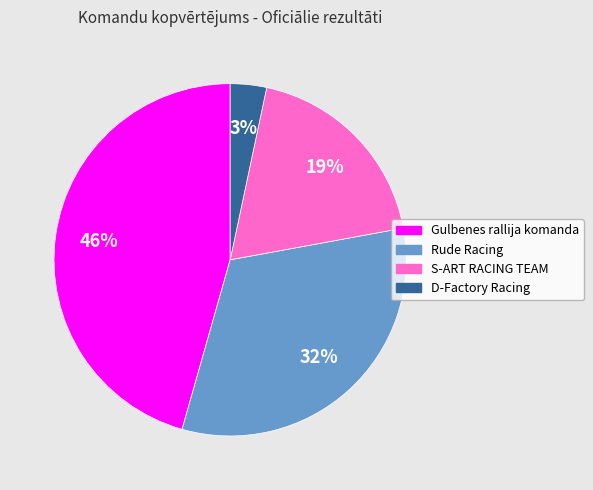

To the nearest percent, what portion does S-ART RACING TEAM represent?

19%